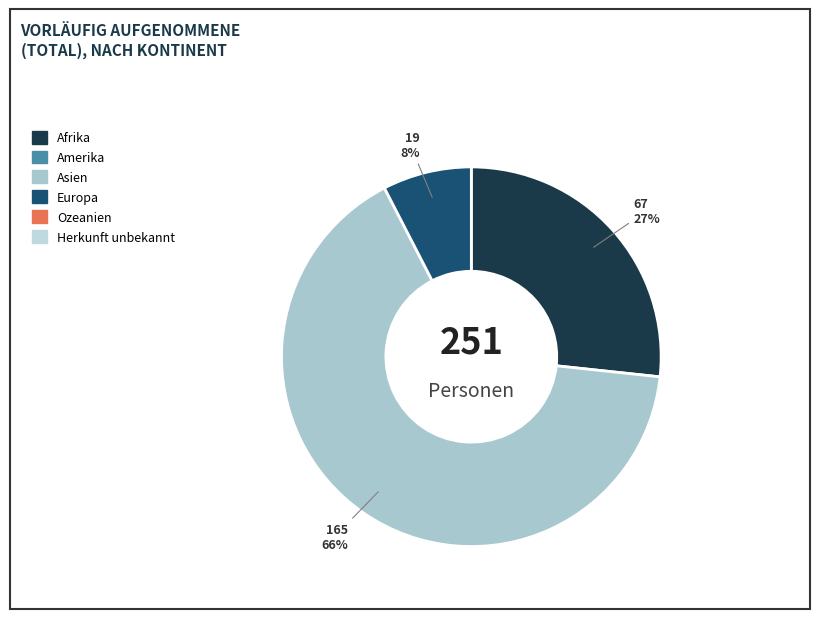

Is there a majority slice in this chart?

Yes